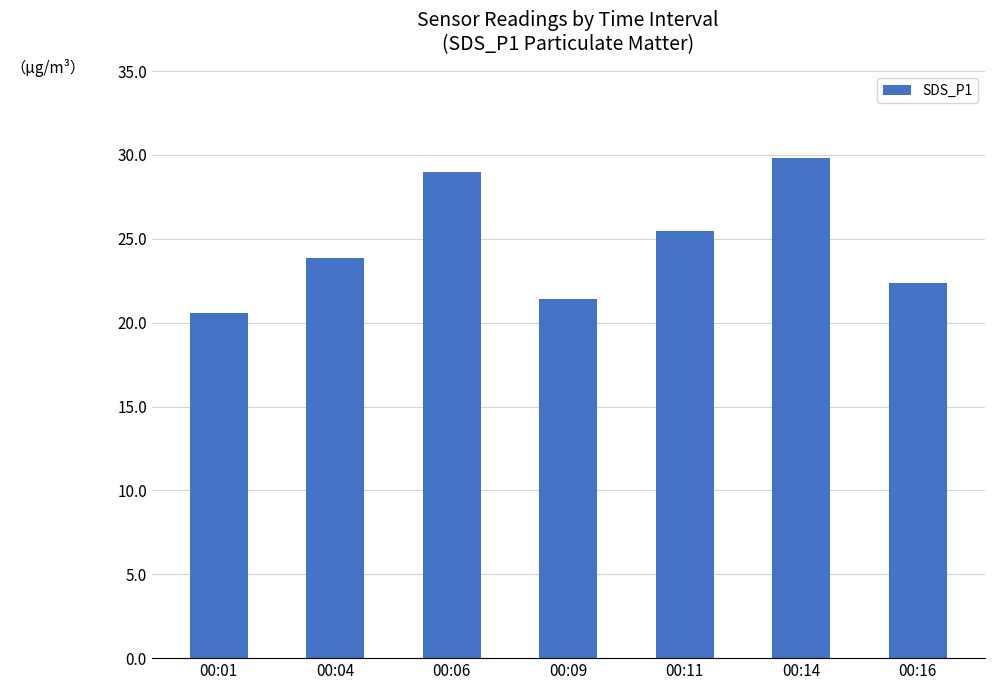

True or false: the data shows 29.0 at 00:06.

True